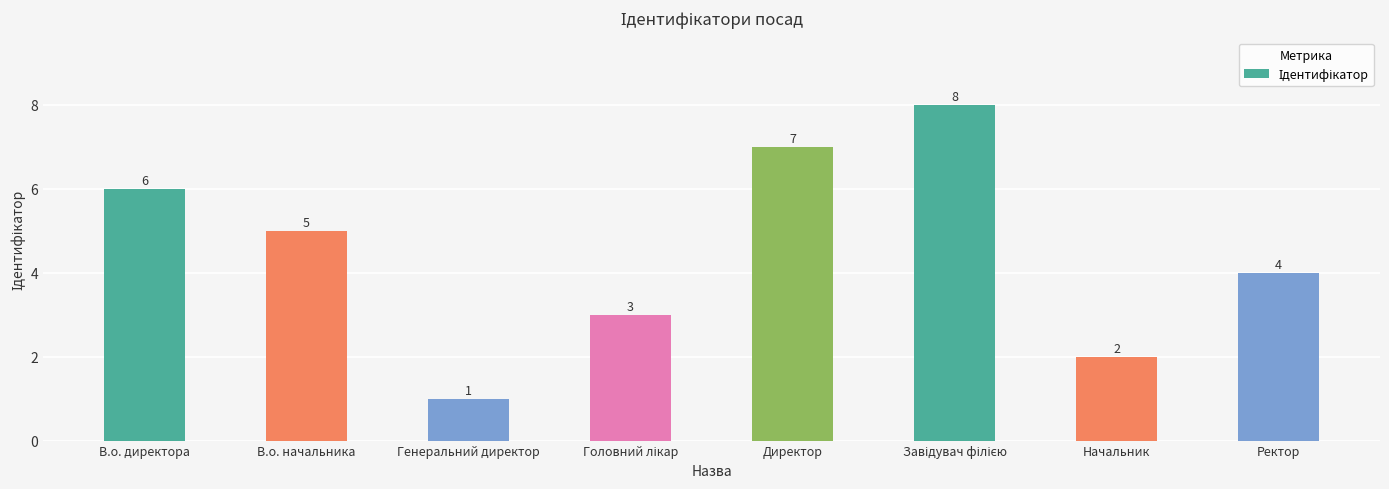

What is the minimum value shown in the chart?

1